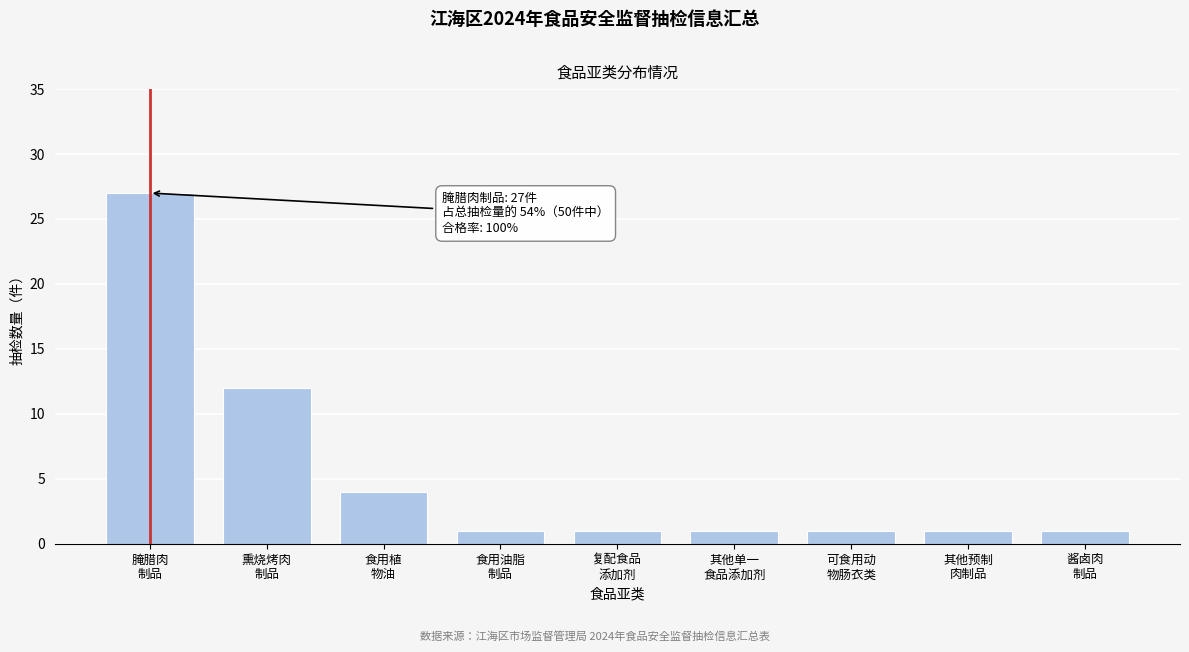

Reading left to right, extract all data points from this chart.

27	12	4	1	1	1	1	1	1